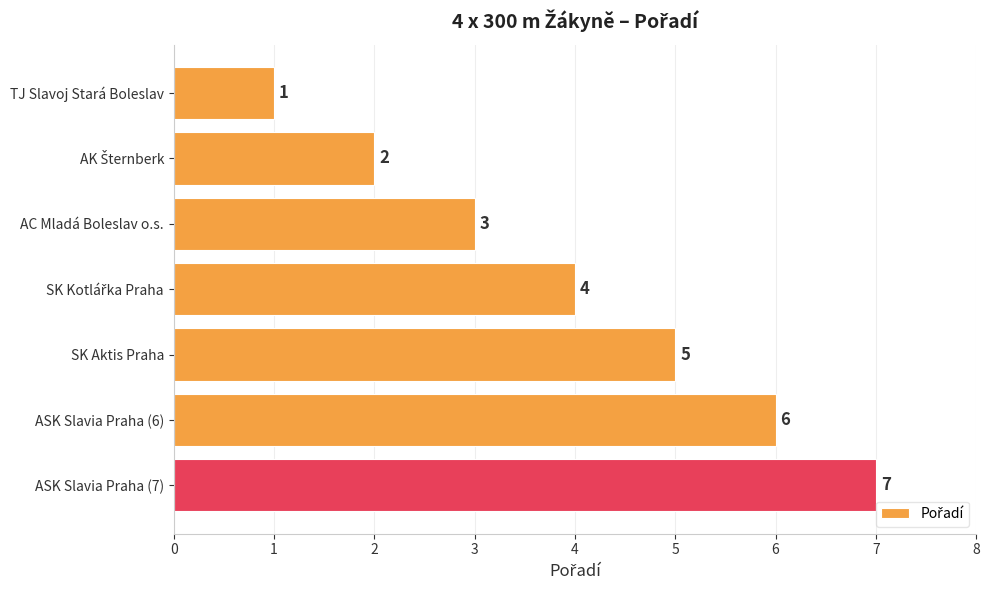

Is it true that the value at TJ Slavoj Stará Boleslav is 2?

False